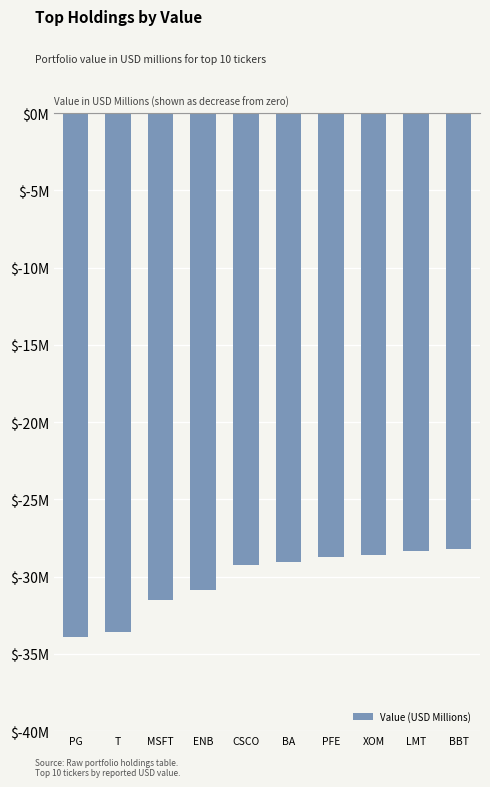

Reading right to left, extract all data points from this chart.

BBT=-28.2	LMT=-28.3	XOM=-28.6	PFE=-28.7	BA=-29.0	CSCO=-29.2	ENB=-30.9	MSFT=-31.5	T=-33.6	PG=-33.9